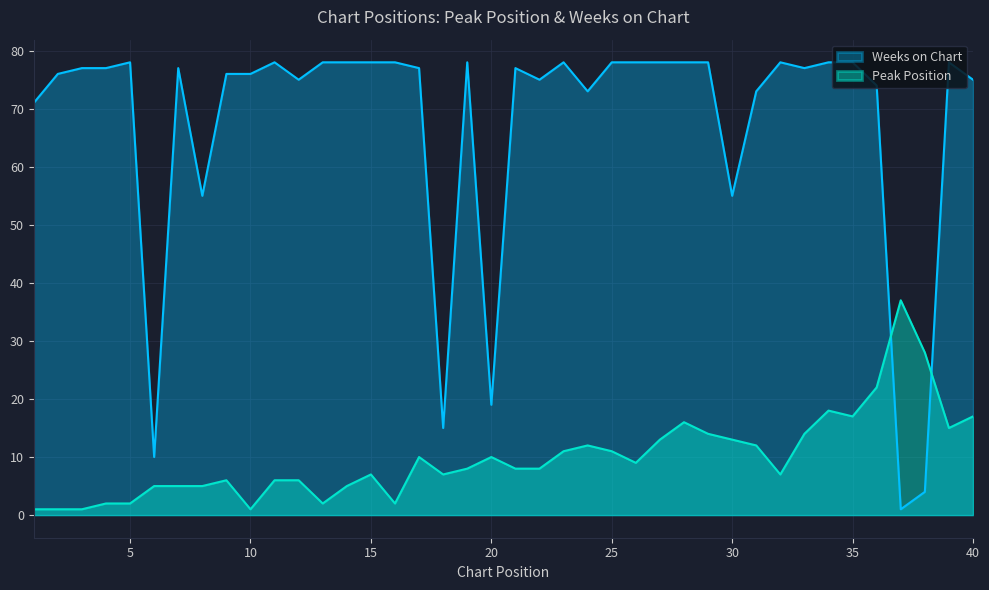

At which label does Peak Position first exceed 8?

17